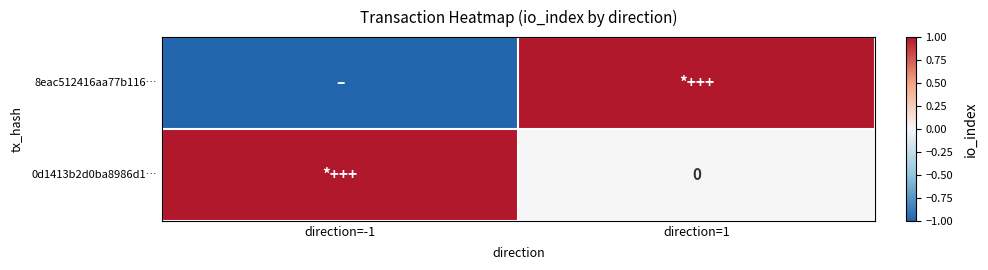

At which category does the chart reach its minimum across all series?

direction=-1